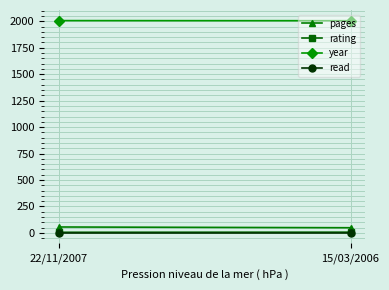

Reading left to right, what are all the values shown in this chart?

pages: 55	48
rating: 5	6
year: 2007	2006
read: 1	1